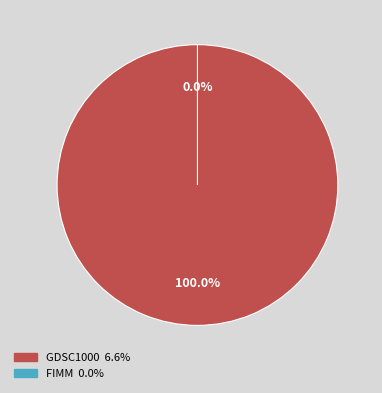

To the nearest percent, what is the average slice percentage?

50%